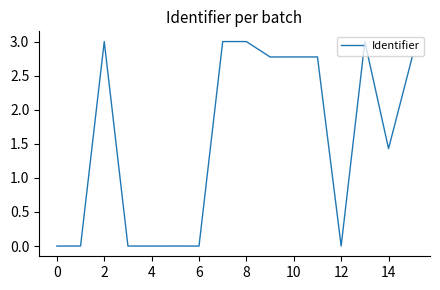

What is the maximum value shown in the chart?

3.0